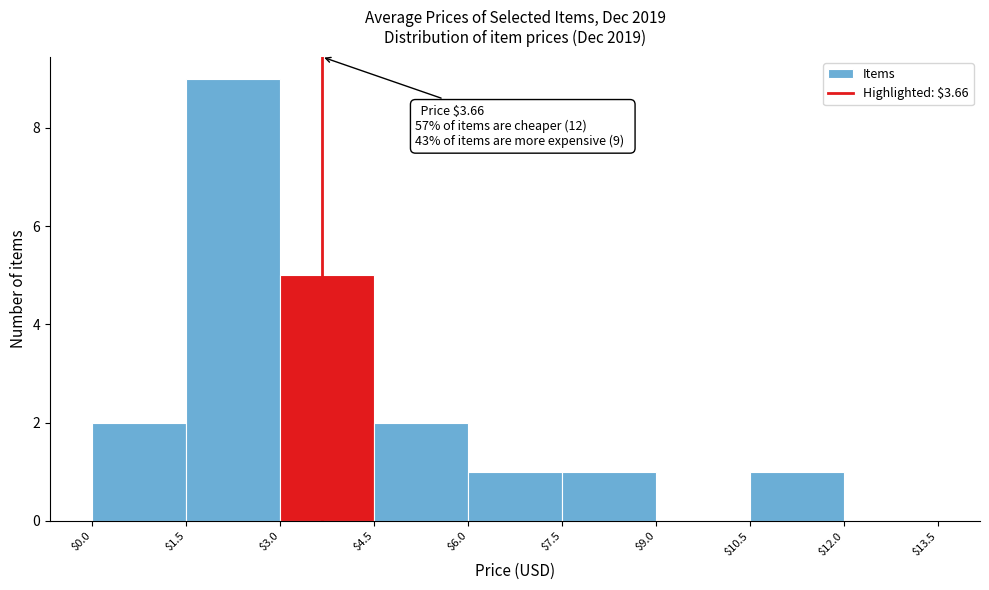

Over which range of the x-axis is the bar tallest?

$1.5 to $3.0